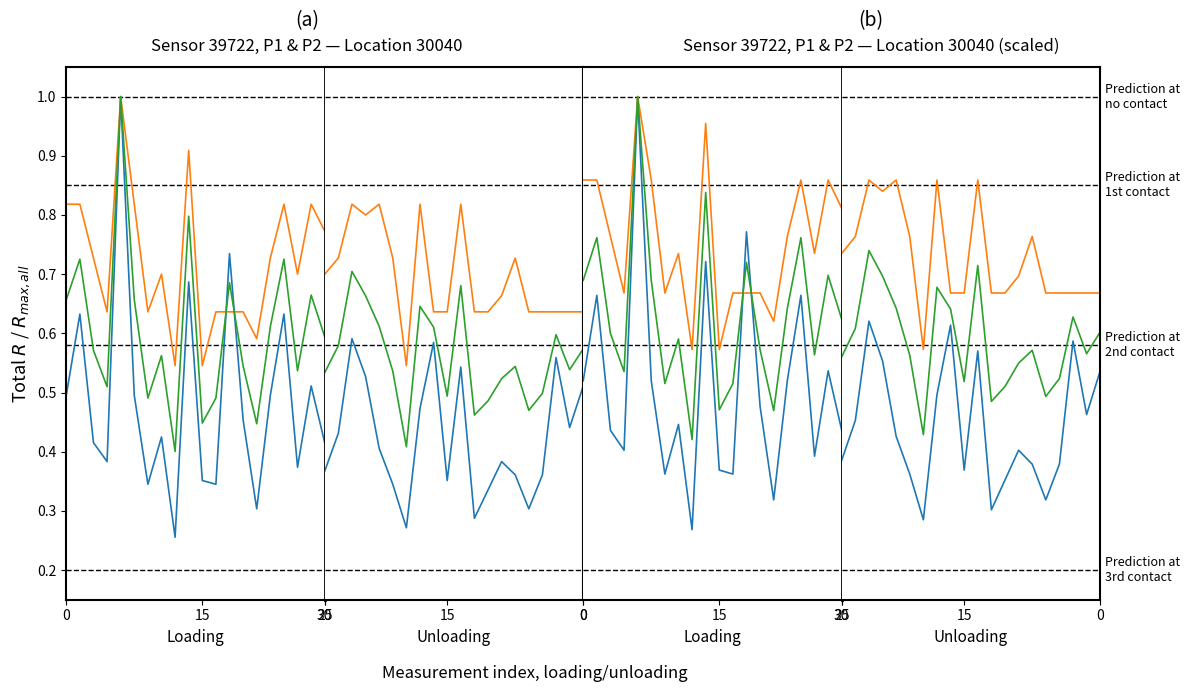

What is the difference between the highest and lowest values at 5?

0.4